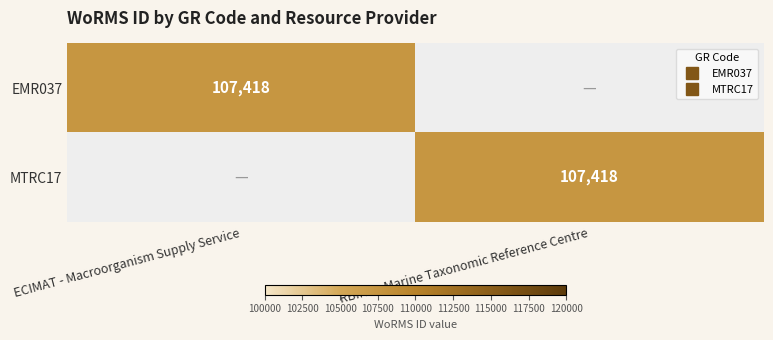

Which category has the highest value in the MTRC17 series?

RBINS - Marine Taxonomic Reference Centre